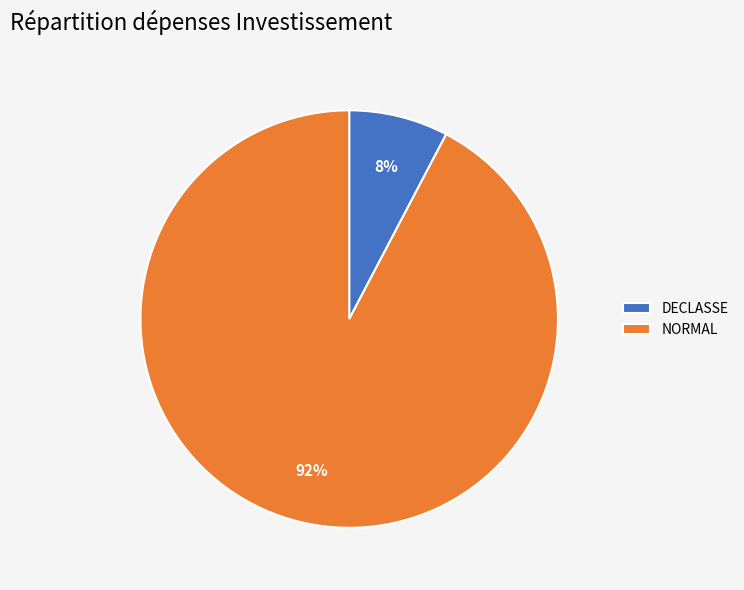

Does any single category account for the majority?

Yes